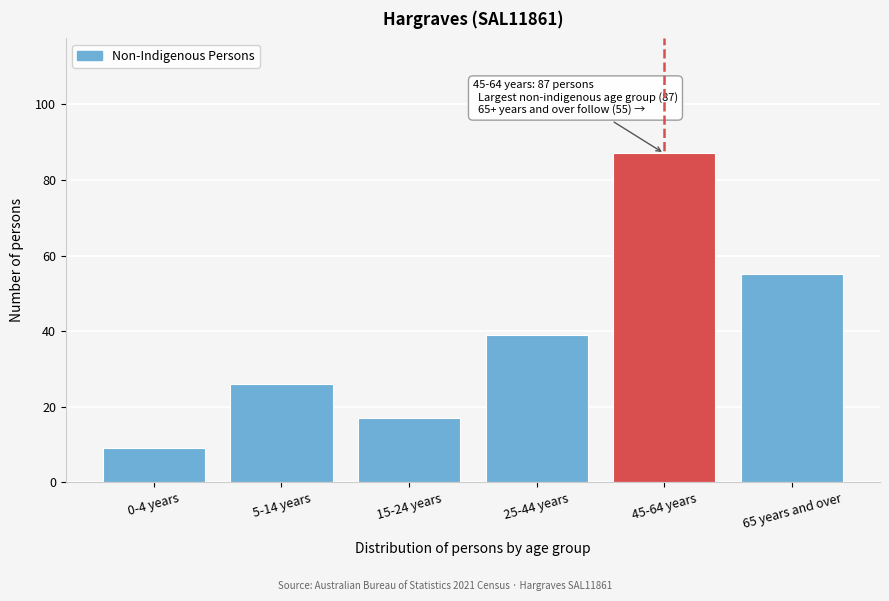

Reading left to right, list all the values displayed in this chart.

9	26	17	39	87	55